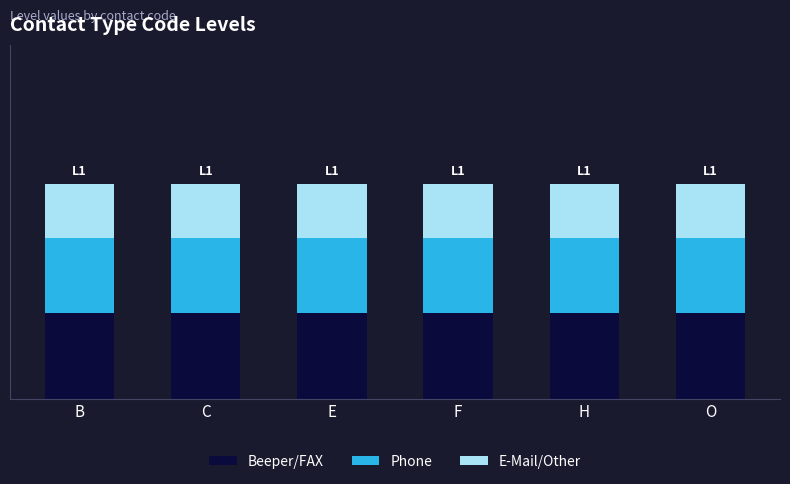

Which series has the largest total across all categories?

Beeper/FAX